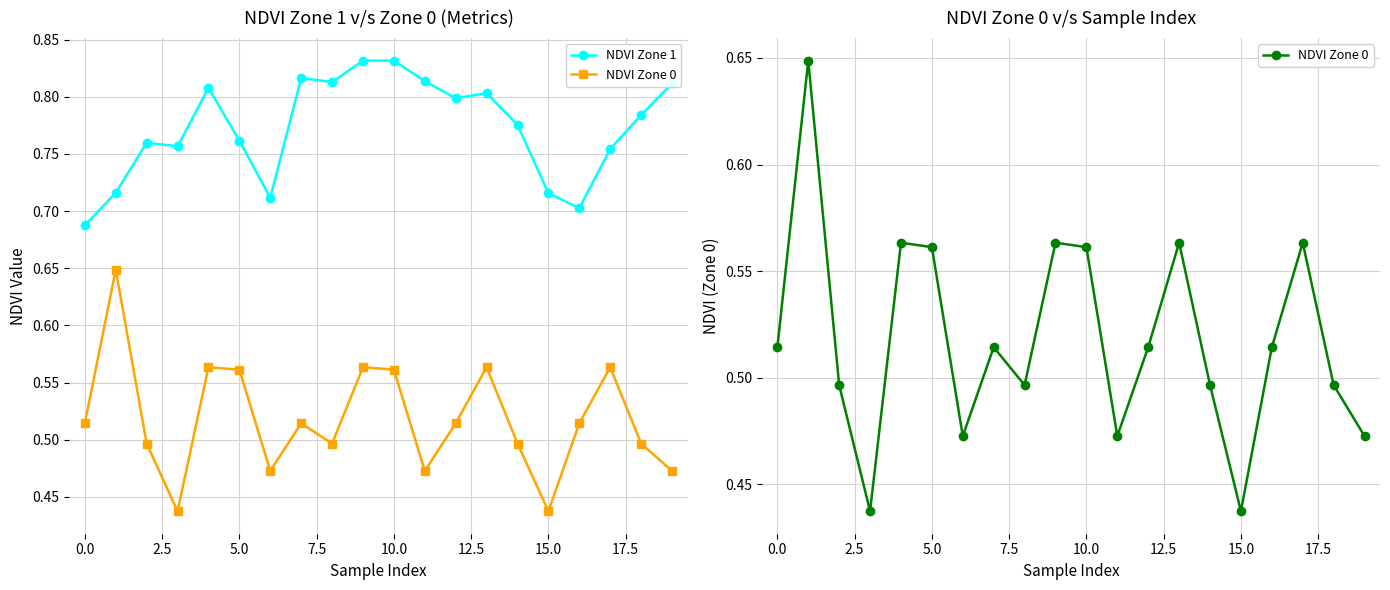

What is the minimum value shown in the chart?

0.4